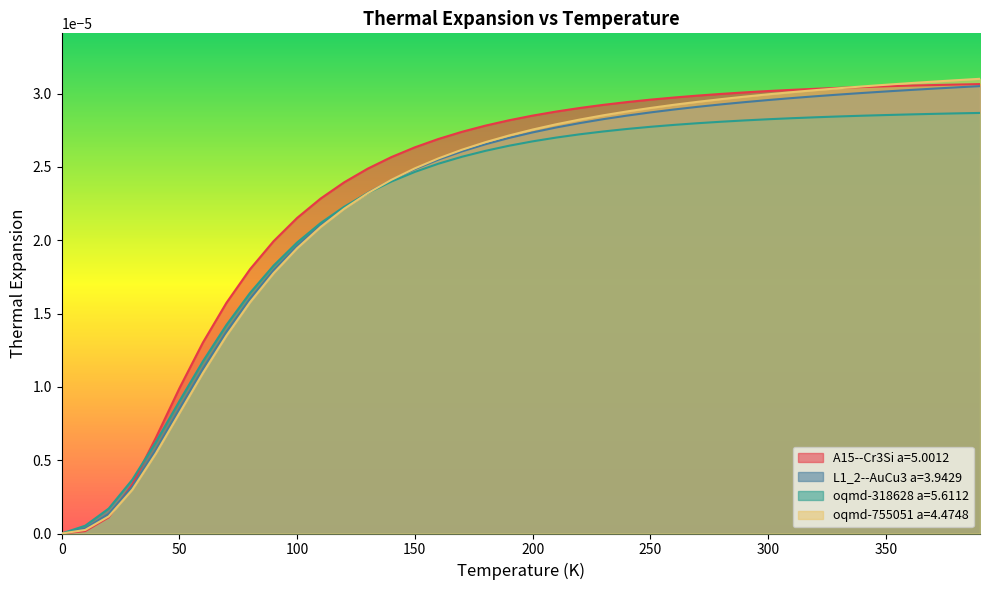

What position from the right is 390.0?

1